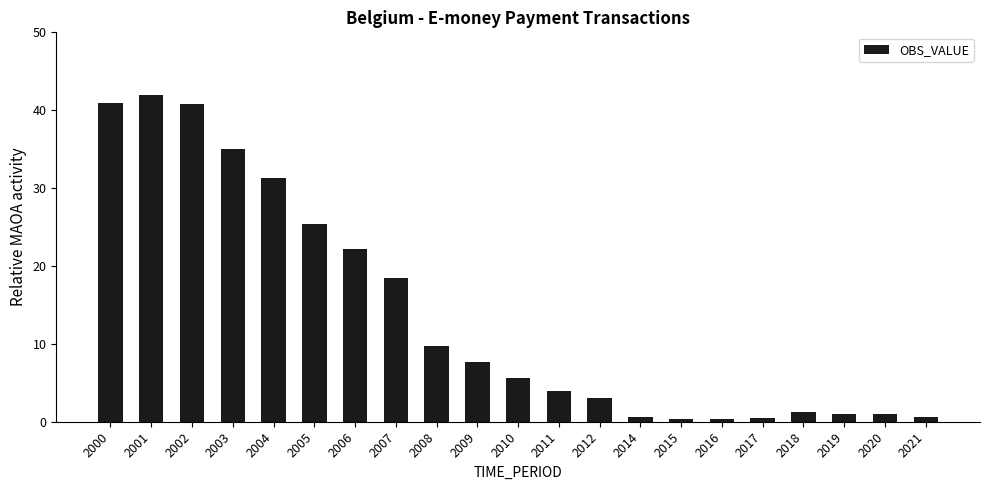

What is the sum of the values at 2021 and 2012?

3.7